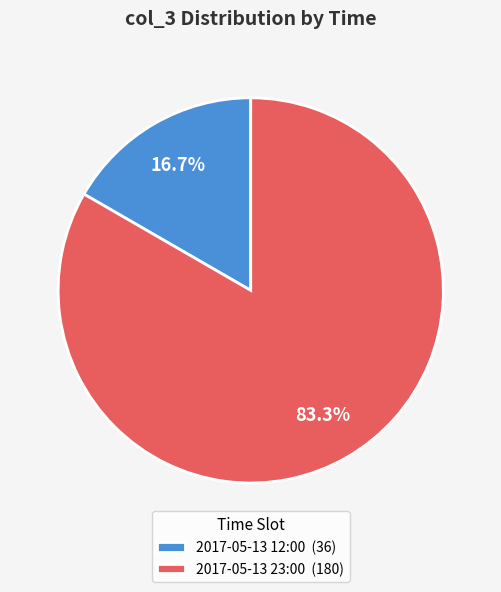

To the nearest percent, what portion does 2017-05-13 12:00 represent?

17%